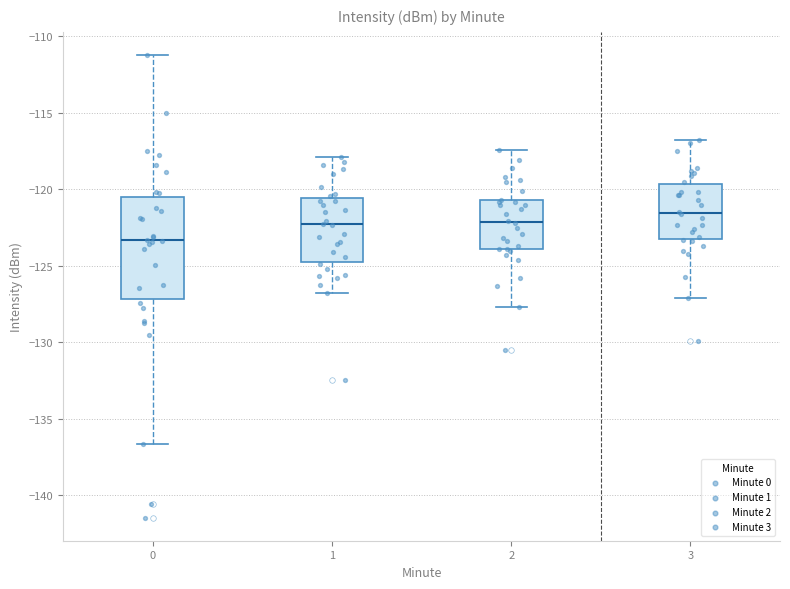

Which box has the highest median line?

3